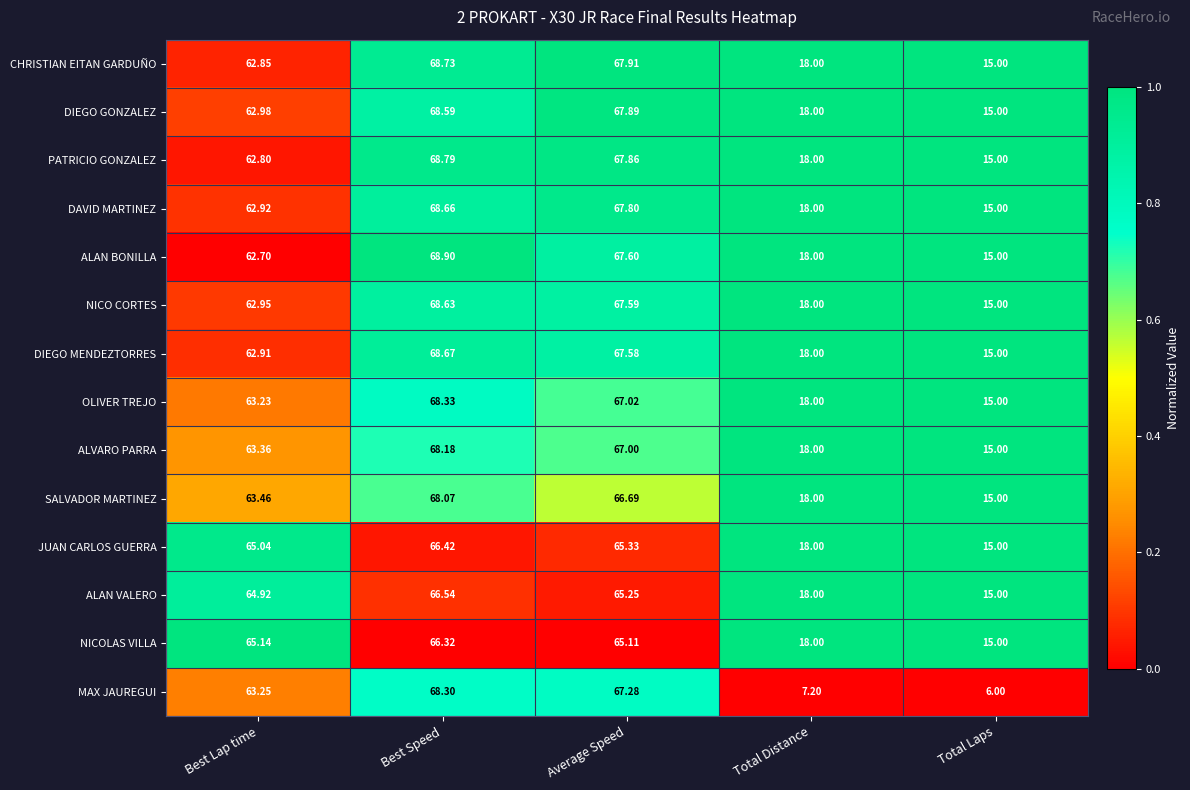

At which label is DIEGO GONZALEZ closest to 41?

Best Lap time